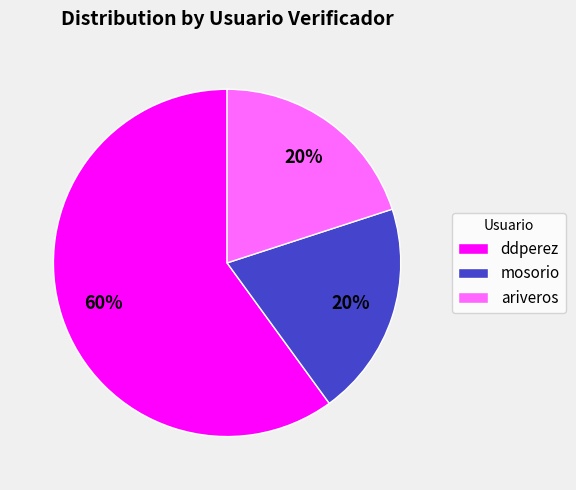

To the nearest percent, what is the difference between the ddperez and ariveros slice percentages?

40%